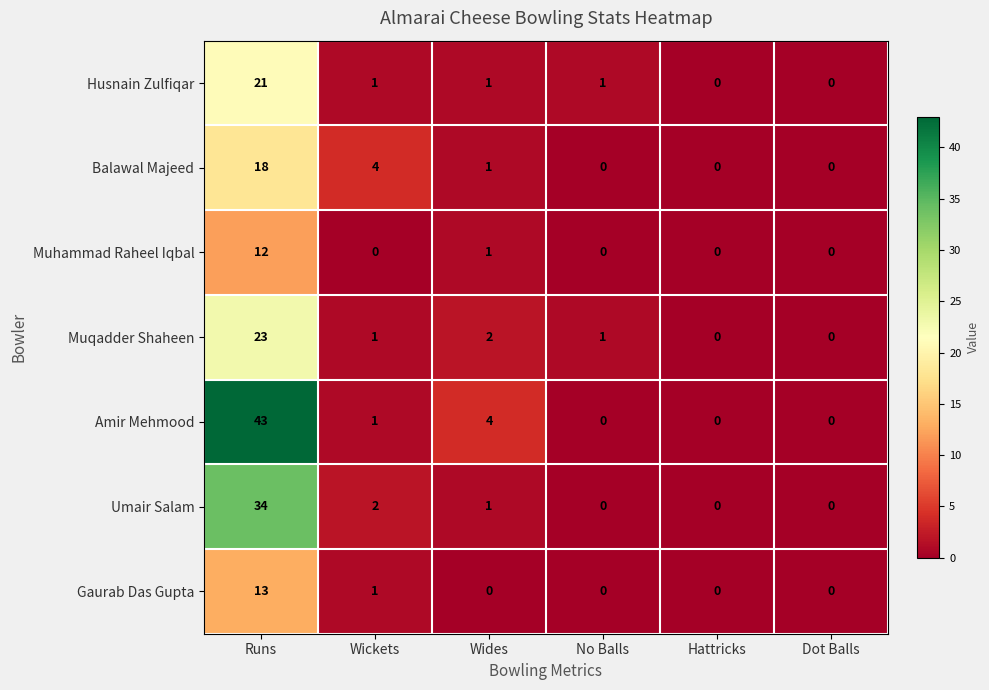

How many series are shown in this chart?

7